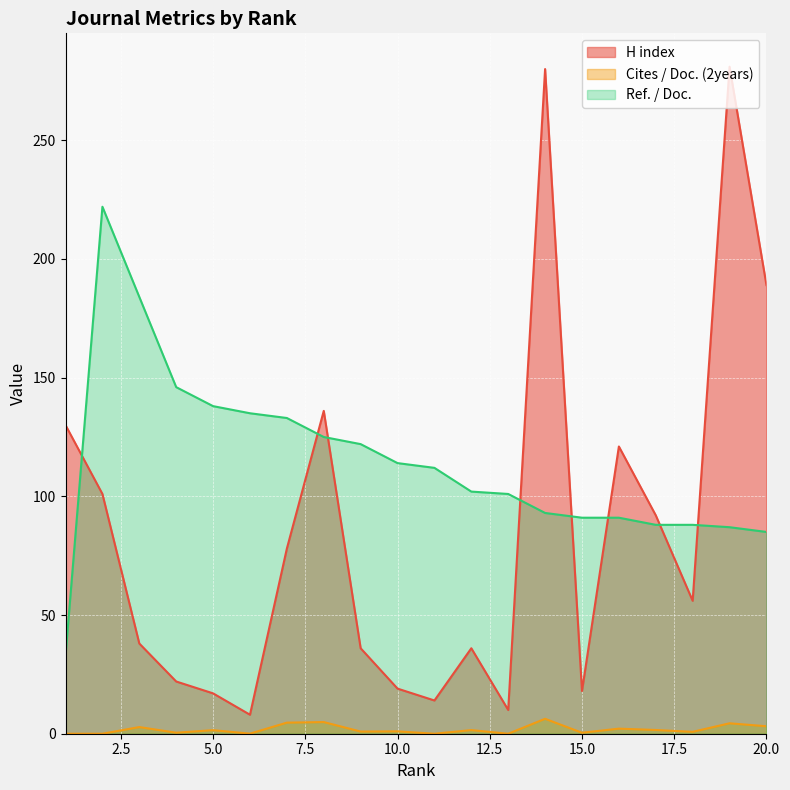

Reading left to right, what are all the values shown in this chart?

H index: 1=130.0	2=101.0	3=38.0	4=22.0	5=17.0	6=8.0	7=78.0	8=136.0	9=36.0	10=19.0	11=14.0	12=36.0	13=10.0	14=280.0	15=18.0	16=121.0	17=92.0	18=56.0	19=281.0	20=189.0
Cites / Doc. (2years): 1=0.0	2=0.0	3=2.8	4=0.4	5=1.5	6=0.0	7=4.7	8=4.9	9=0.9	10=1.0	11=0.0	12=1.5	13=0.0	14=6.3	15=0.4	16=2.1	17=1.6	18=0.8	19=4.4	20=3.1
Ref. / Doc.: 1=33.0	2=222.0	3=184.0	4=146.0	5=138.0	6=135.0	7=133.0	8=125.0	9=122.0	10=114.0	11=112.0	12=102.0	13=101.0	14=93.0	15=91.0	16=91.0	17=88.0	18=88.0	19=87.0	20=85.0